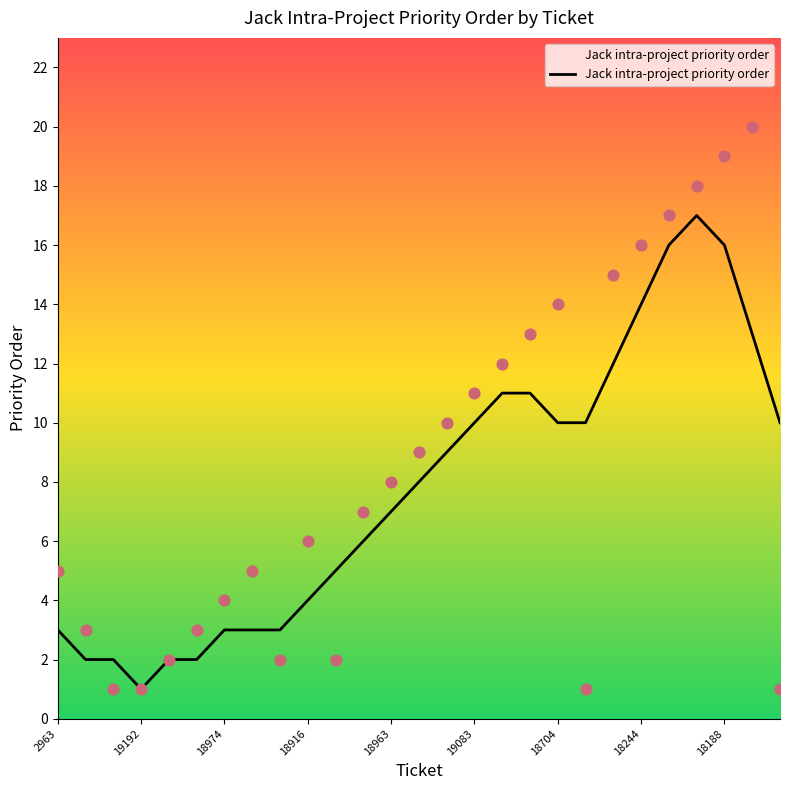

Which has a higher value, 18245 or 18962?

18245